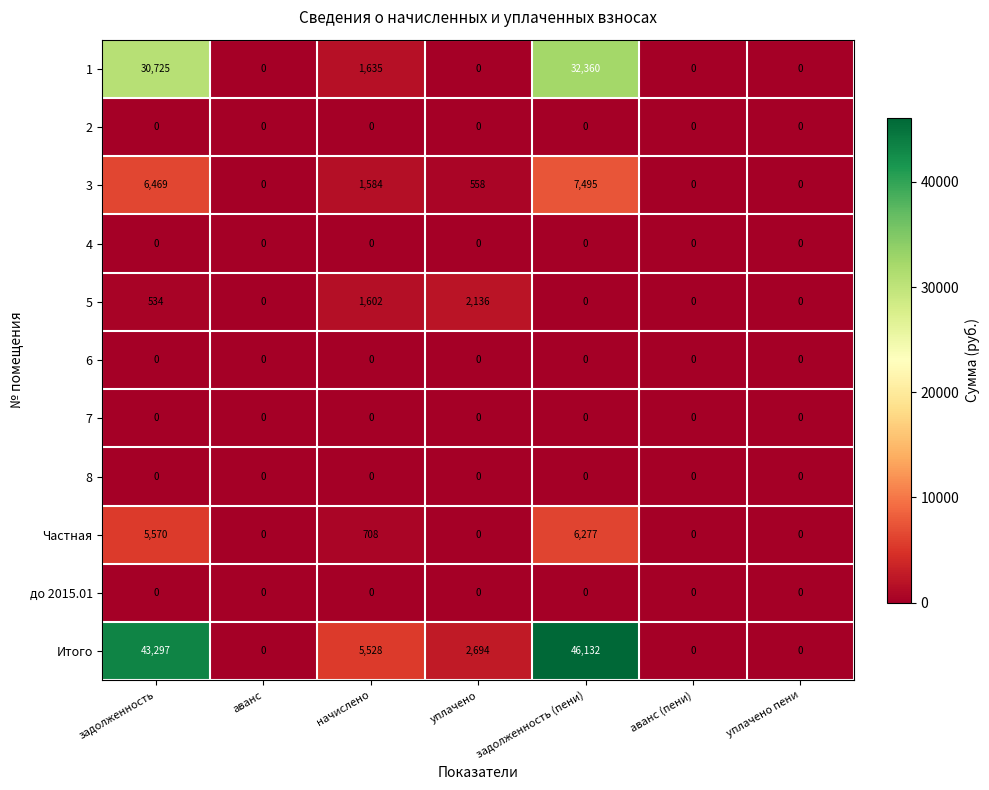

How many data points does each series have?

7